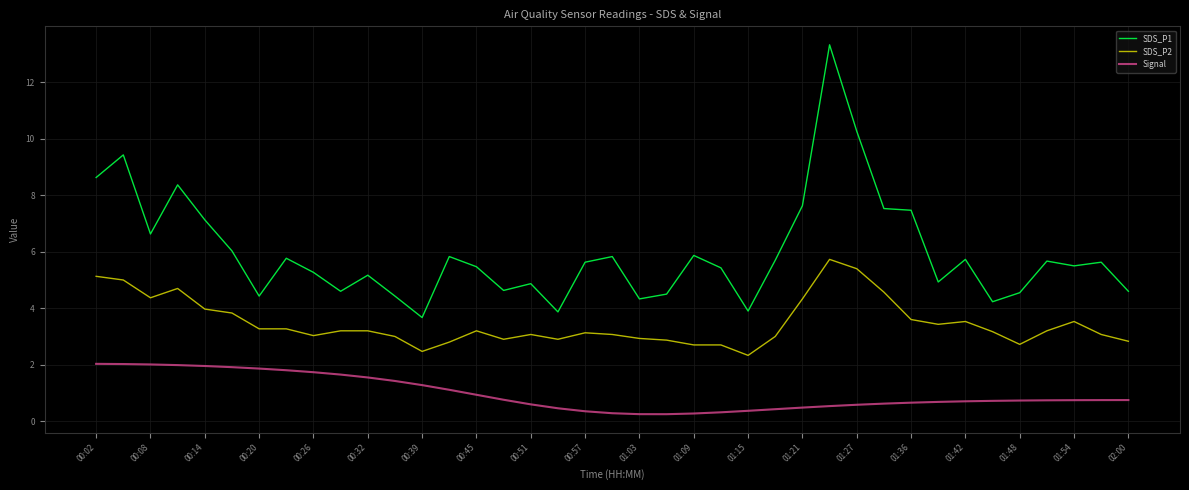

List the series in order of their overall mean, lowest first.

Signal, SDS_P2, SDS_P1